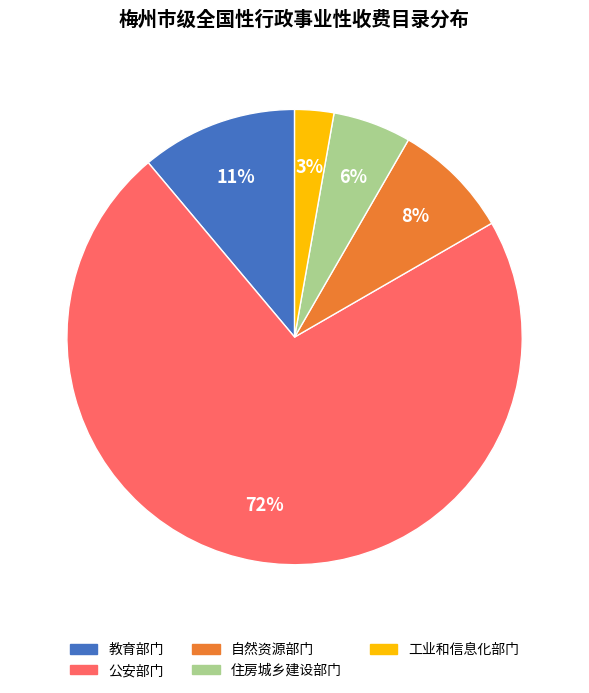

To the nearest percent, what is the difference between the 工业和信息化部门 and 住房城乡建设部门 slice percentages?

3%